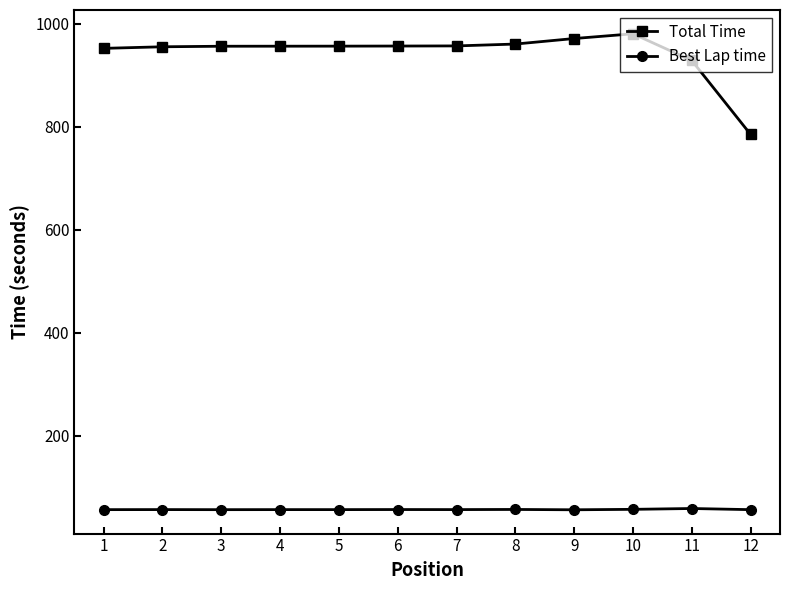

What is the spread (max minus min) of values at 2?

899.0